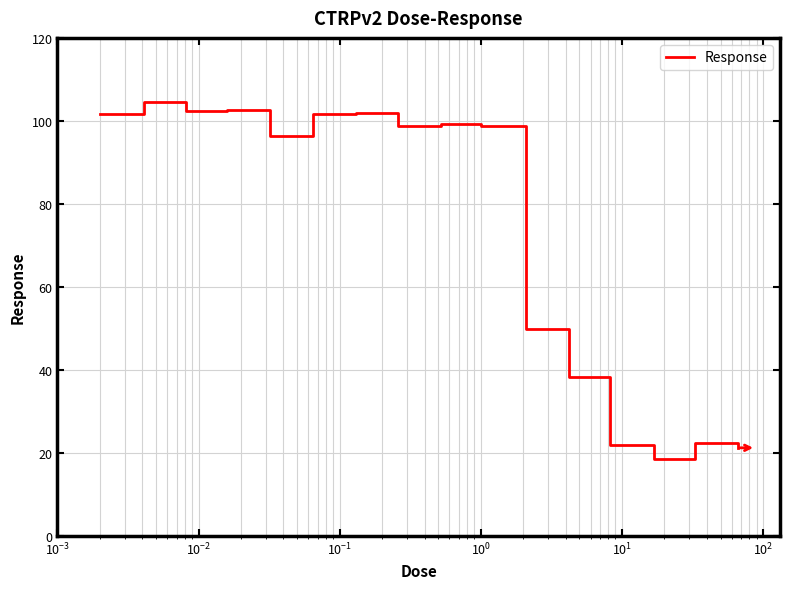

What is the difference between the maximum and minimum values?

86.1